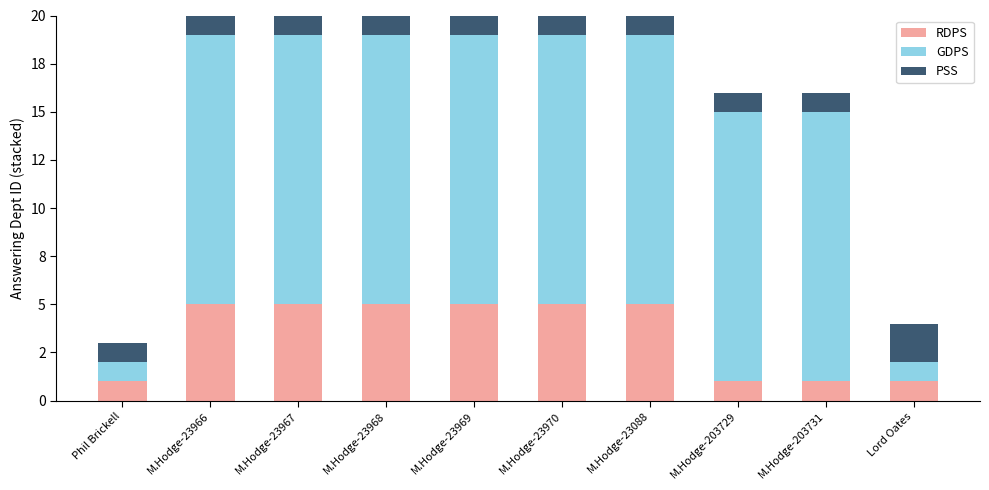

Are the bars grouped side by side (vs. stacked)?

No